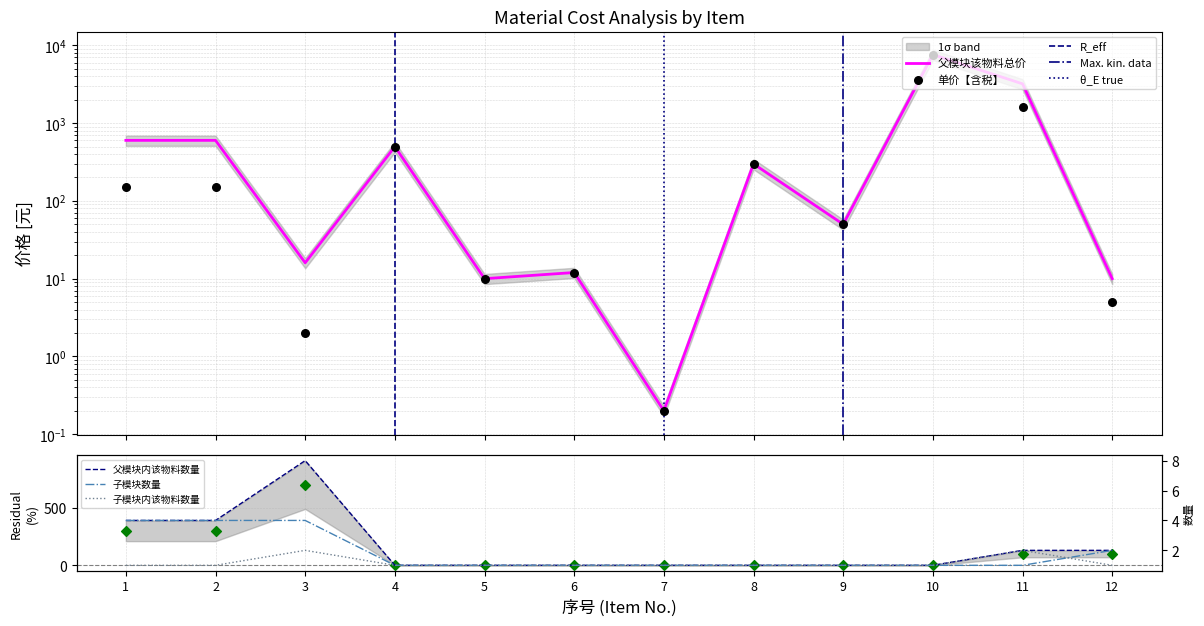

Which series reaches the minimum Y coordinate?

父模块内该物料数量